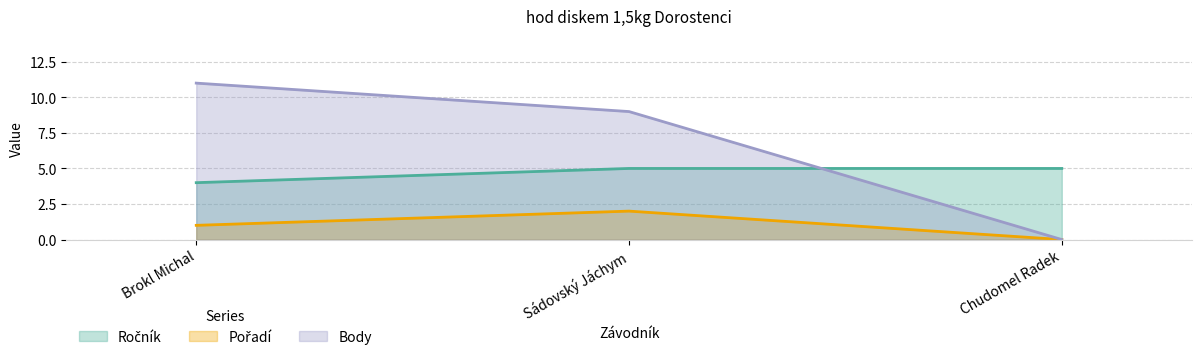

What position from the right is Chudomel Radek?

1